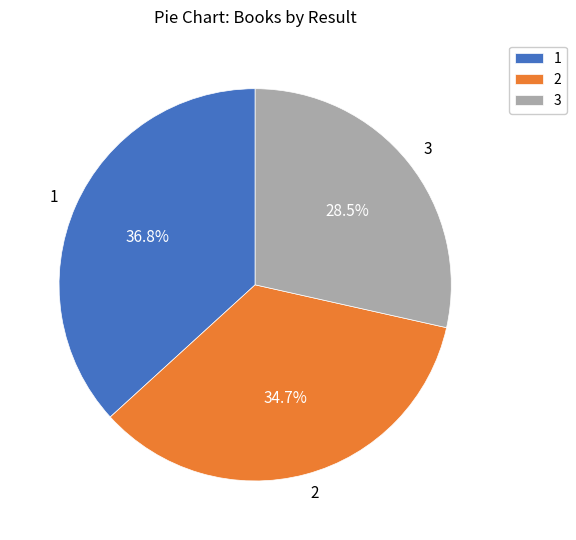

How much of the chart is everything except 2?

65.3%